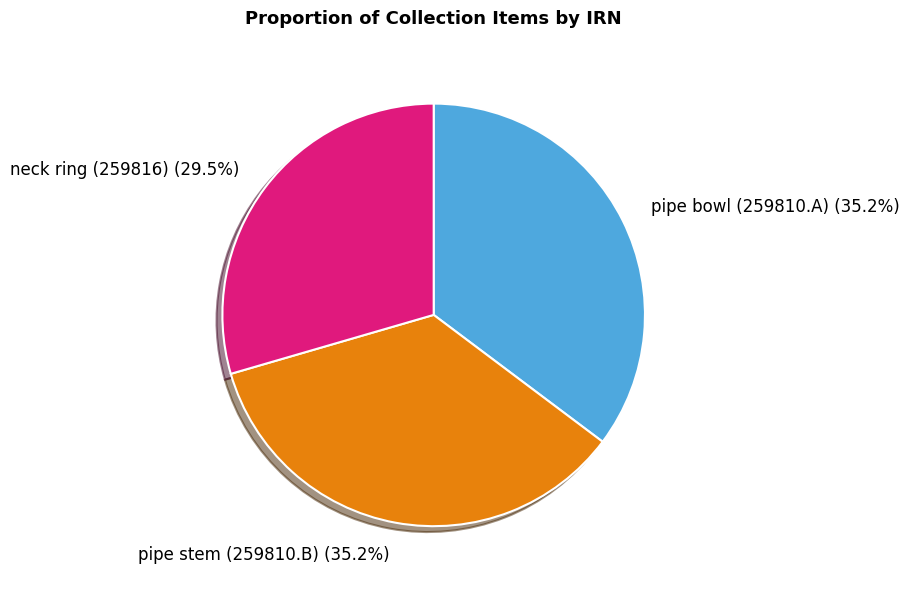

How many segments does this pie chart have?

3